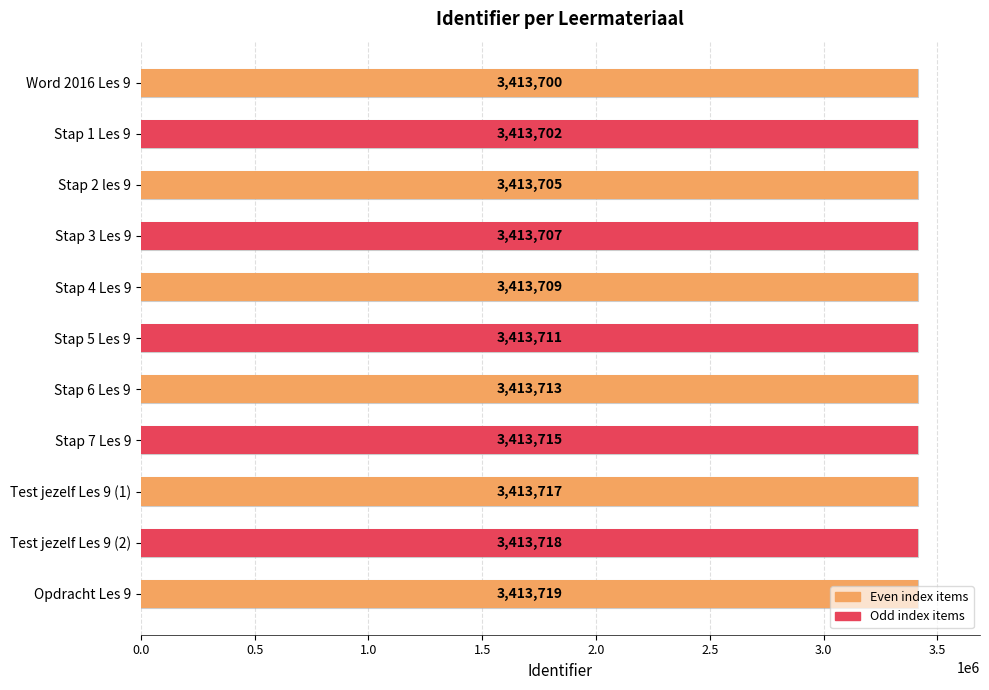

True or false: the data shows 2188490 at Stap 4 Les 9.

False